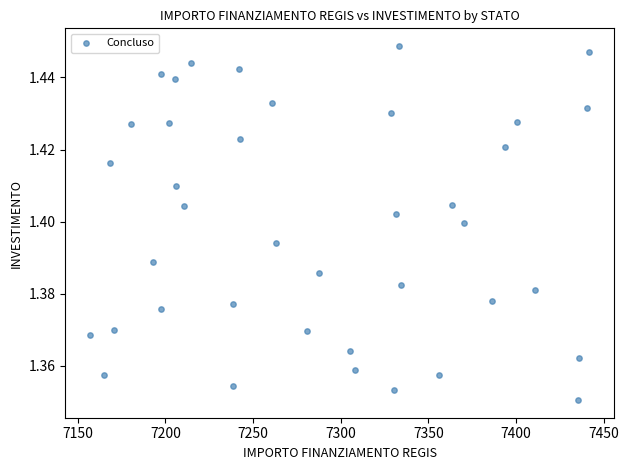

What is the range of X values (max minus min)?

284.8